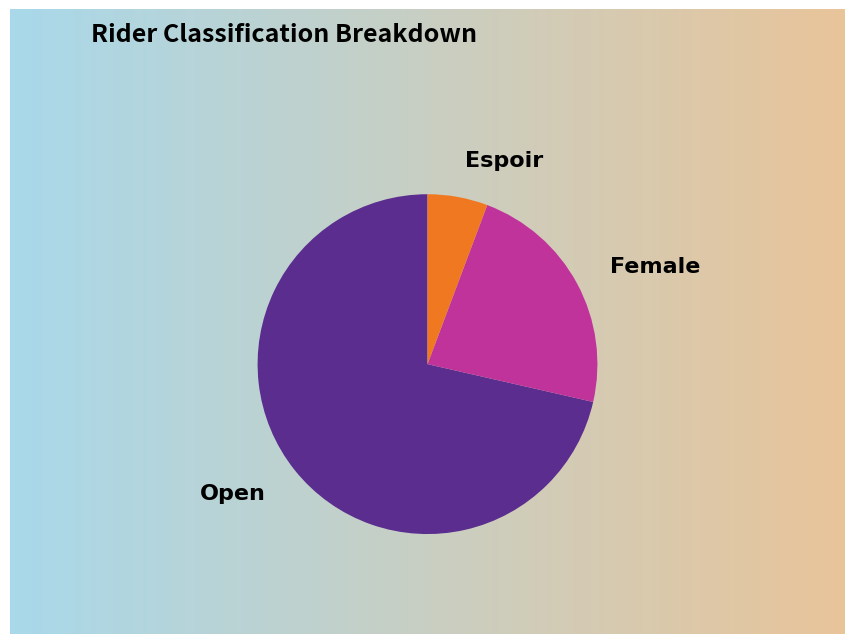

Is there a majority slice in this chart?

Yes